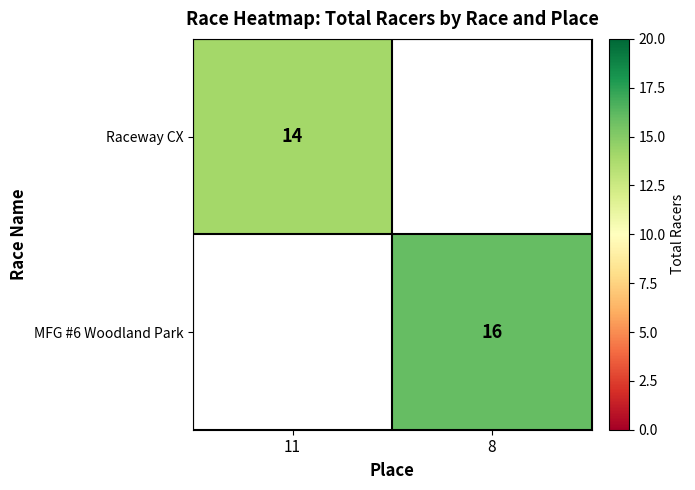

The value of Raceway CX at 11 is 9.7. True or false?

False